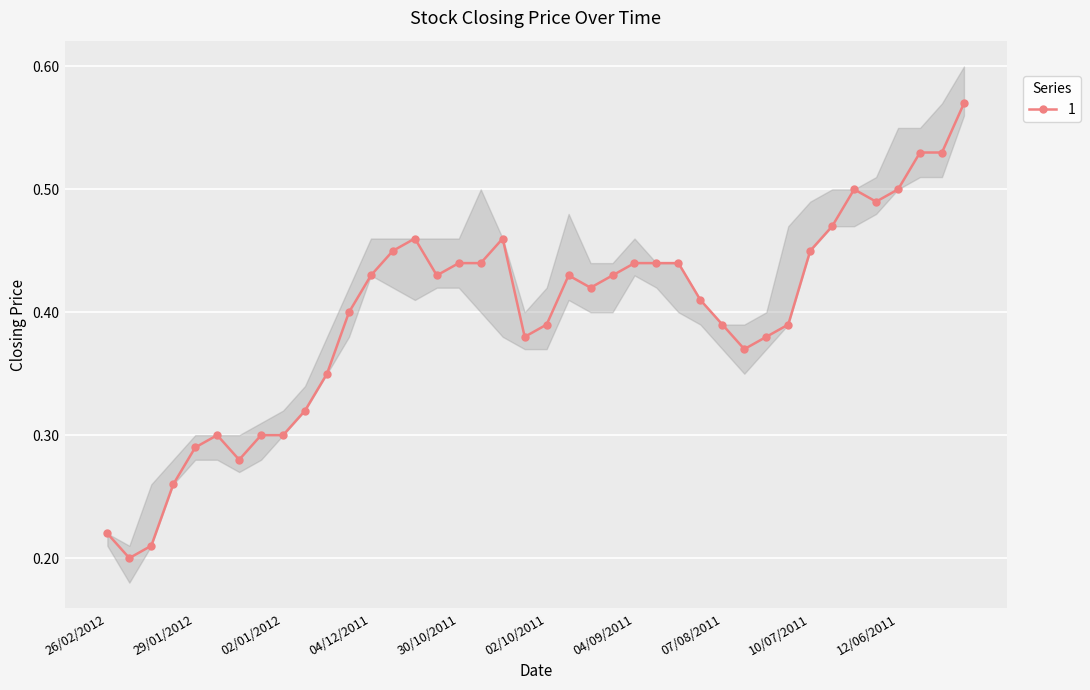

Which has a higher value, 26/12/2011 or 18/12/2011?

18/12/2011